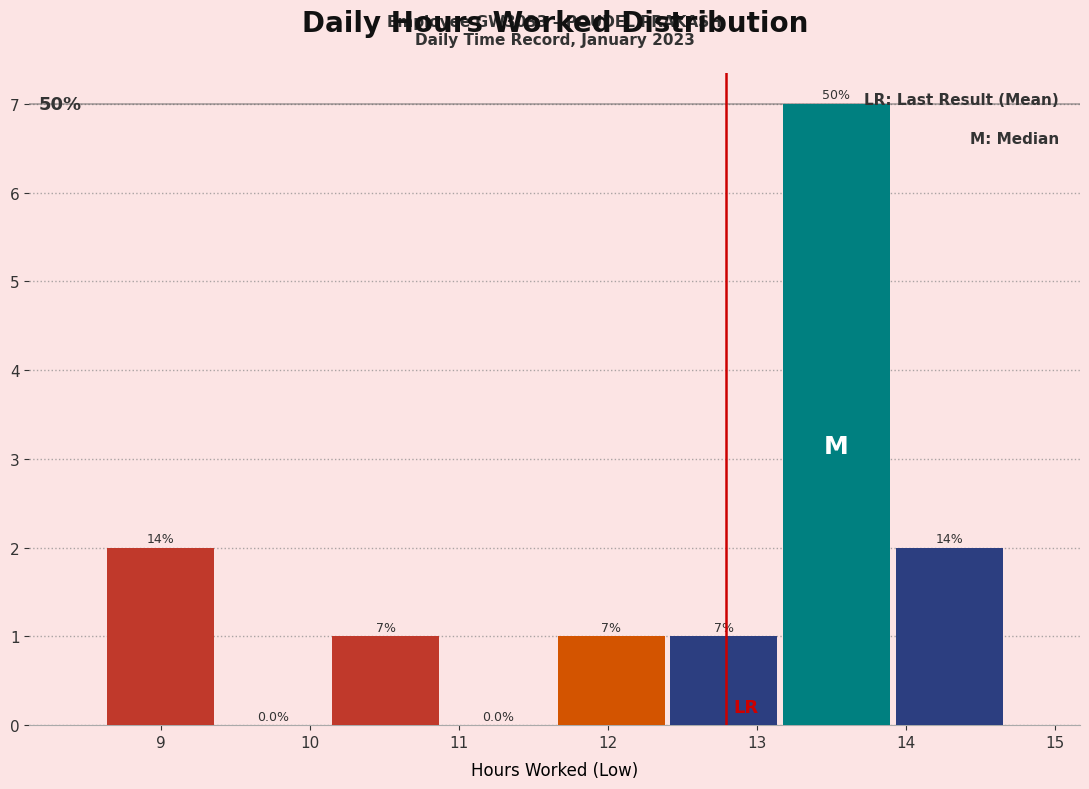

Which range on the x-axis has the tallest bar?

13.2 to 13.9